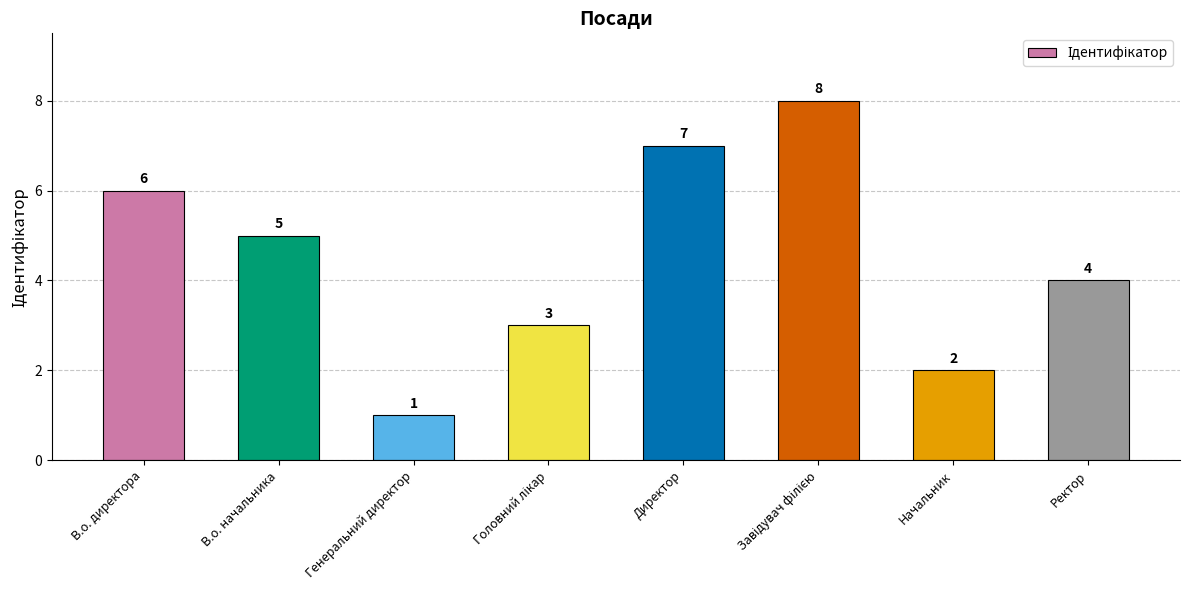

What is the change in value from В.о. начальника to Начальник?

-3